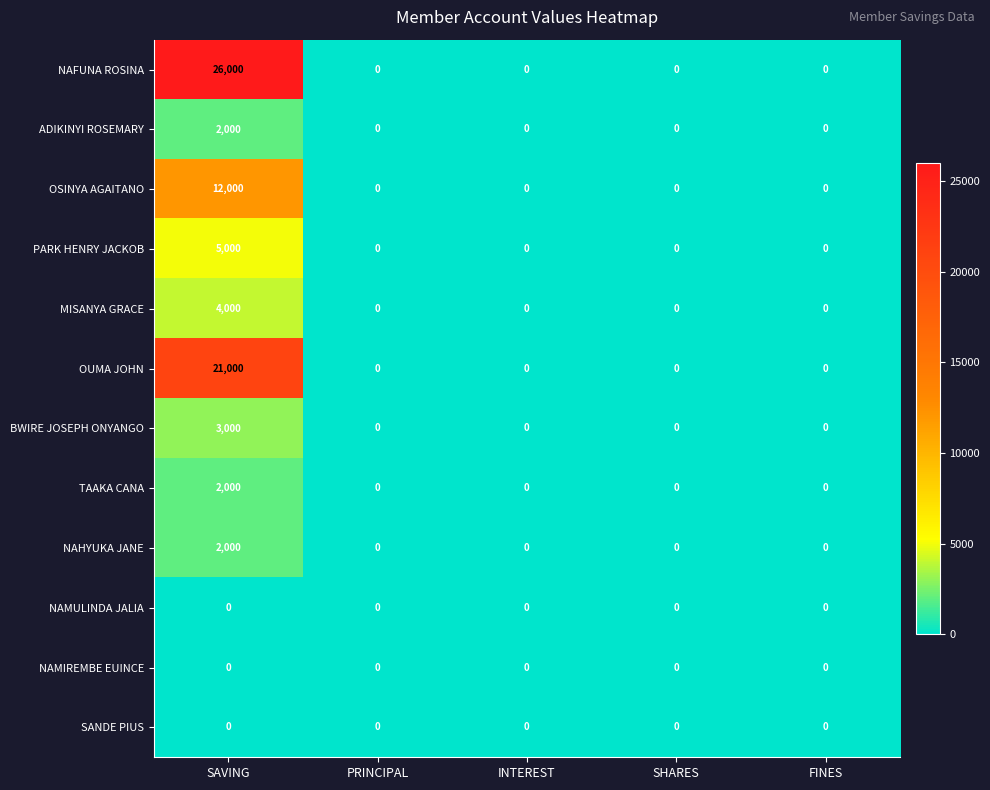

Which series changed the most between SAVING and INTEREST?

NAFUNA ROSINA